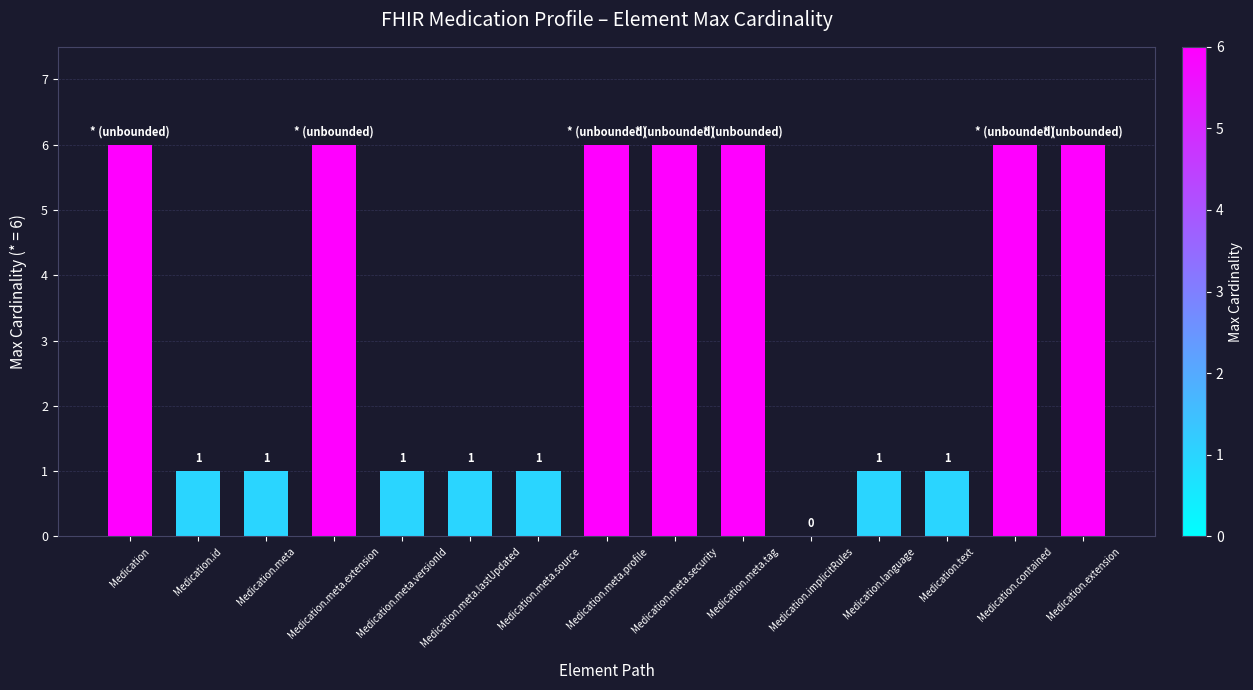

What is the average value?

3